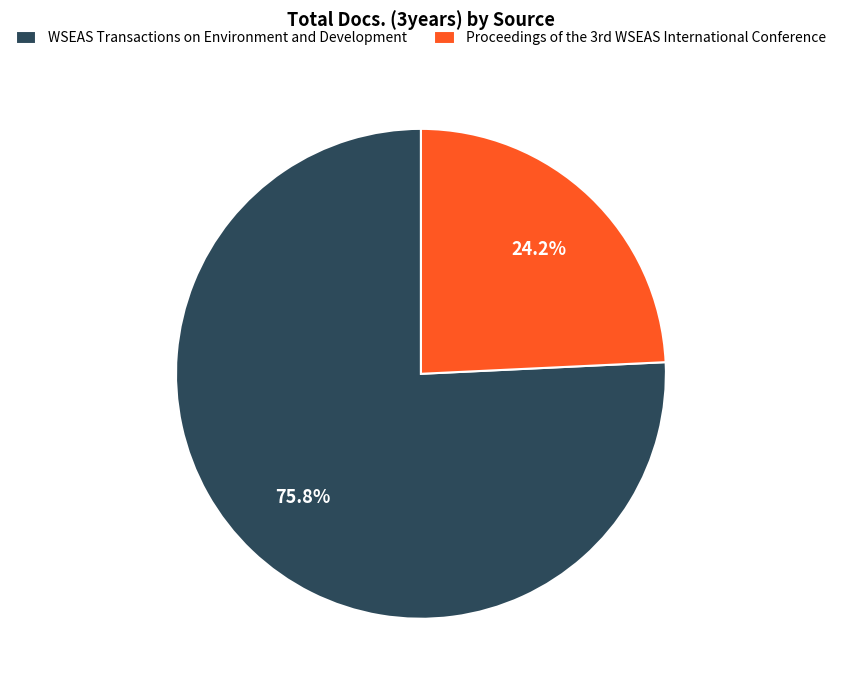

What percentage is the WSEAS Transactions on Environment and Development slice, to the nearest percent?

76%